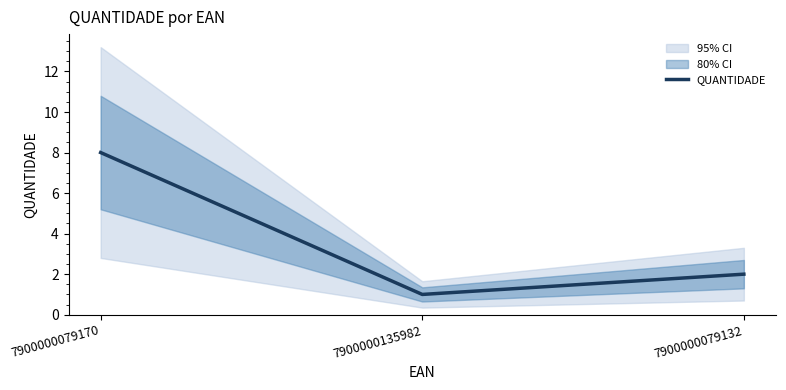

How many data points does each series have?

3